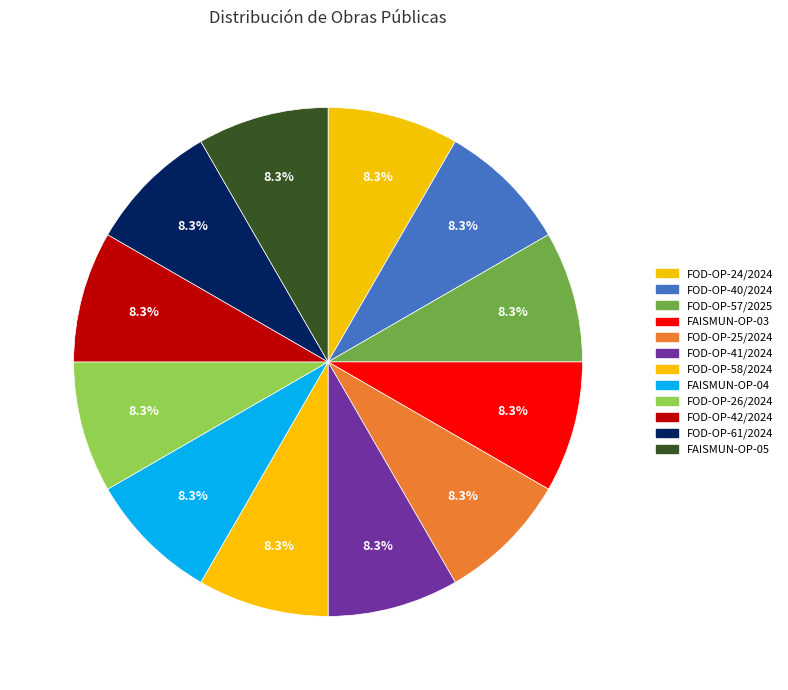

Combined, do FOD-OP-42/2024 and FAISMUN-OP-05 account for over 50%?

No